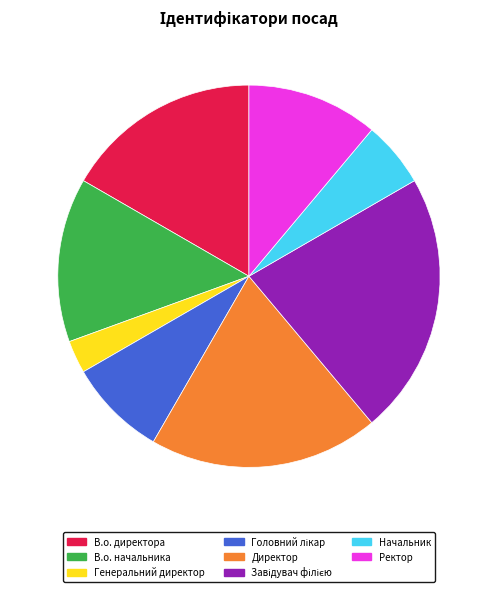

True or false: Ректор accounts for 11% of the total.

True